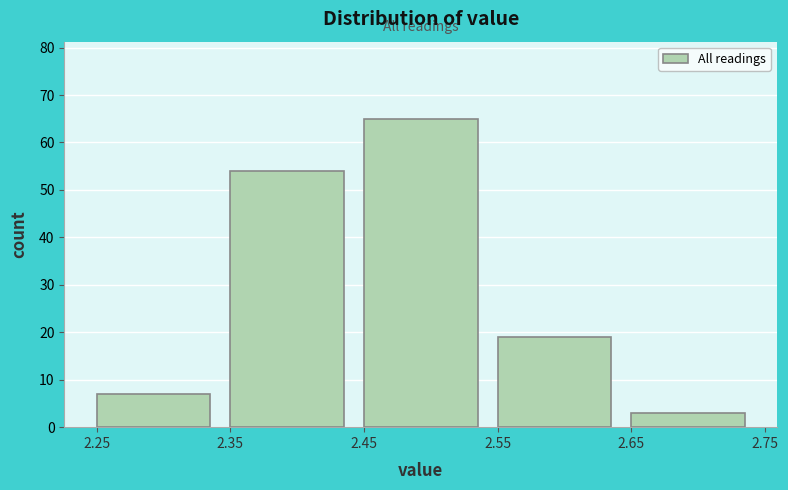

Reading left to right, transcribe this chart: for each bar, give the range it covers on the x-axis and its height. The values are not printed on the chart, so give them approximately, as read against the axis.

2.25 to 2.35: 7
2.35 to 2.45: 54
2.45 to 2.55: 65
2.55 to 2.65: 19
2.65 to 2.75: 3